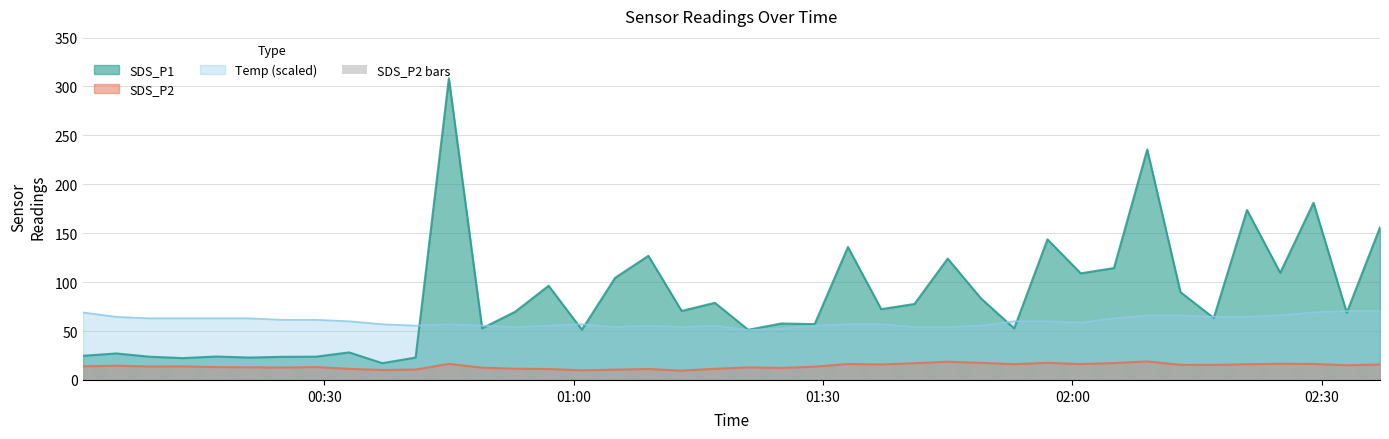

How many values are below 13?

15